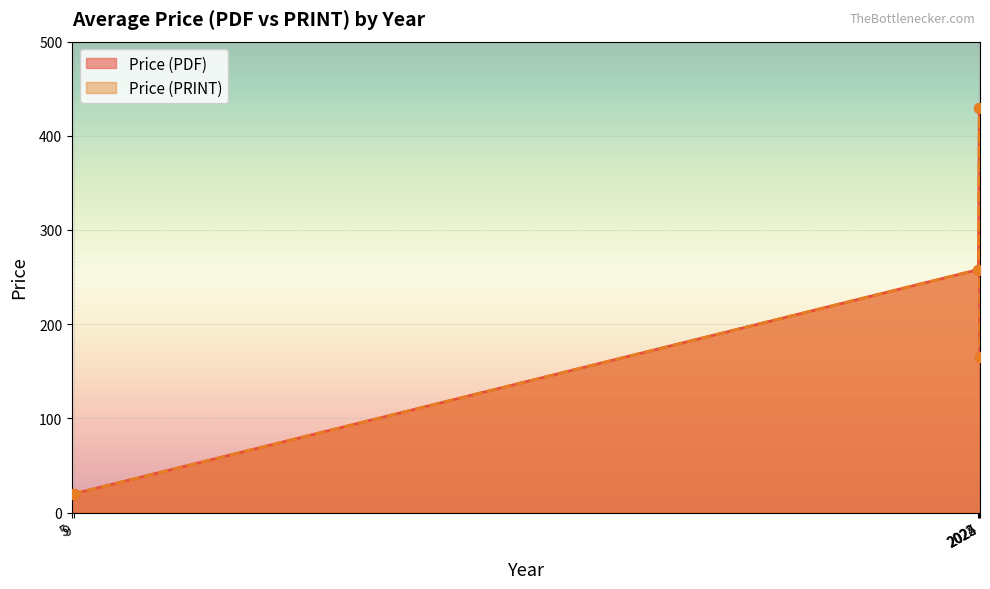

Which series has the largest total across all categories?

Price (PDF)